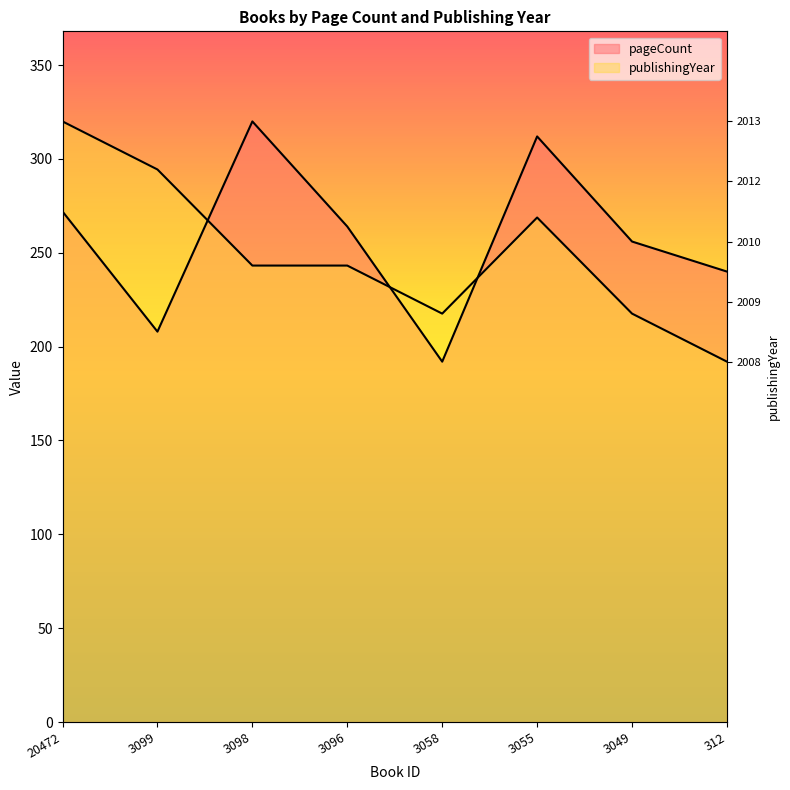

Where is the first local maximum for pageCount?

3098